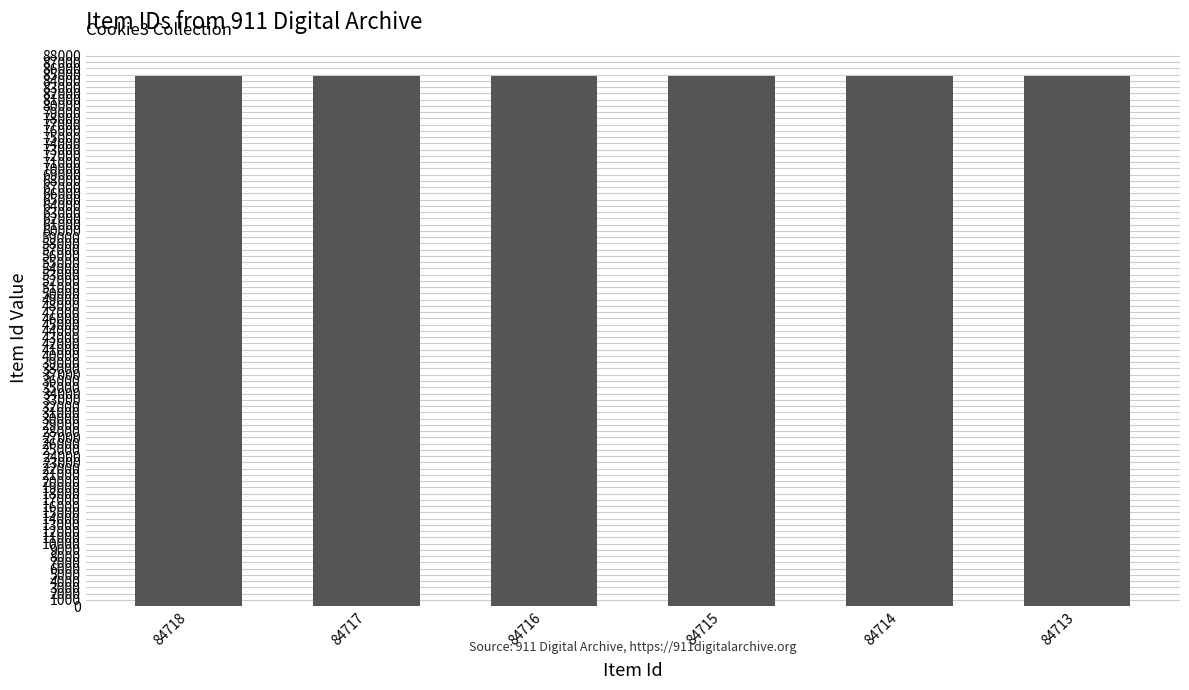

Approximately how many times larger is the value at 84717 compared to 84713?

1.0